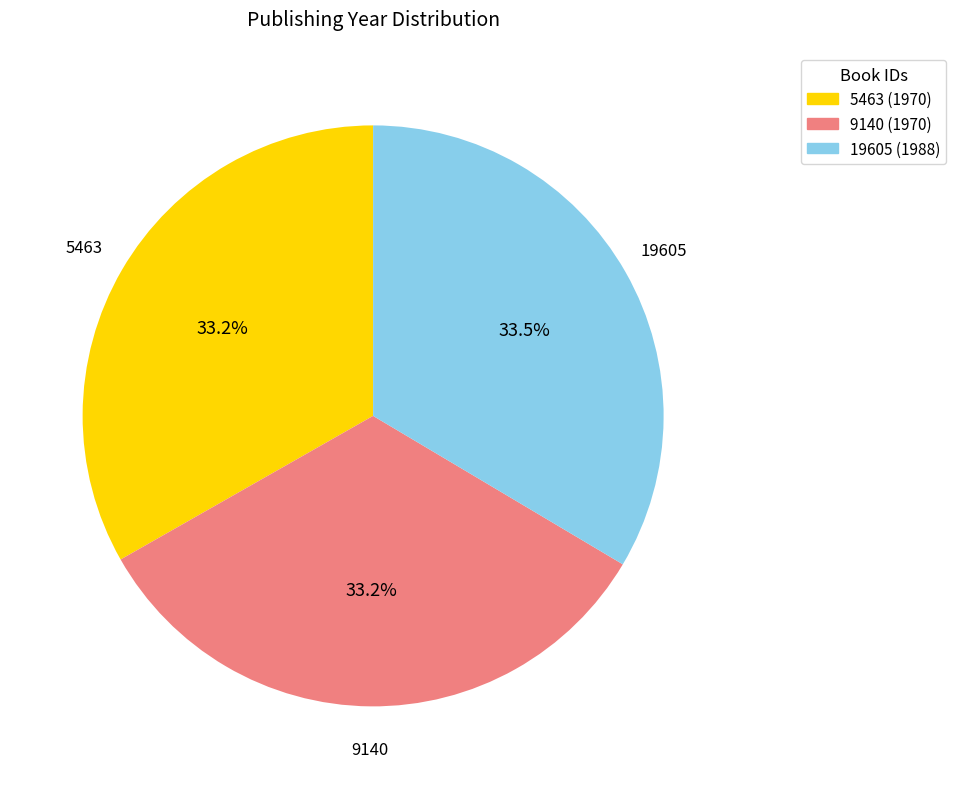

What portion of the pie excludes 5463?

66.8%